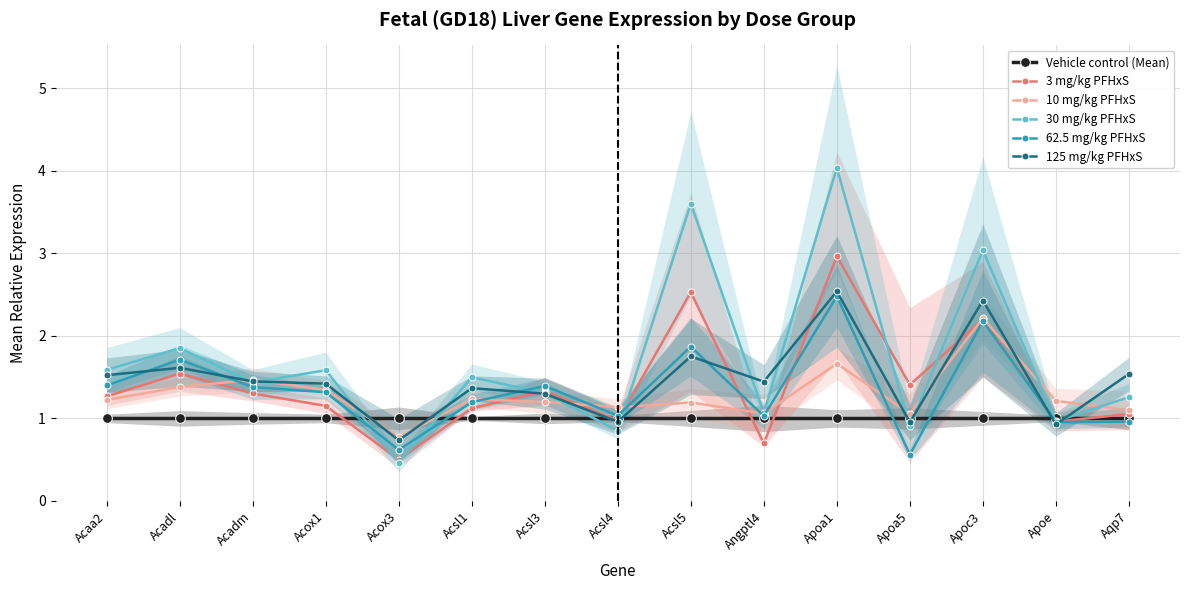

Where is the first local minimum for 10 mg/kg PFHxS?

Acox3